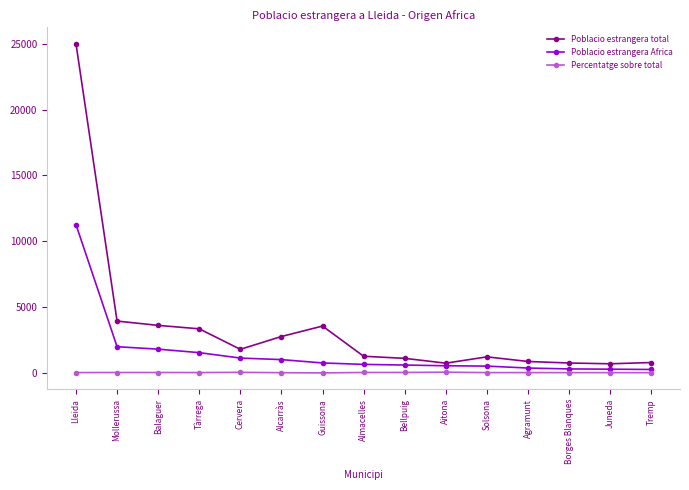

List the series in order of their overall mean, lowest first.

Percentatge sobre total, Poblacio estrangera Africa, Poblacio estrangera total